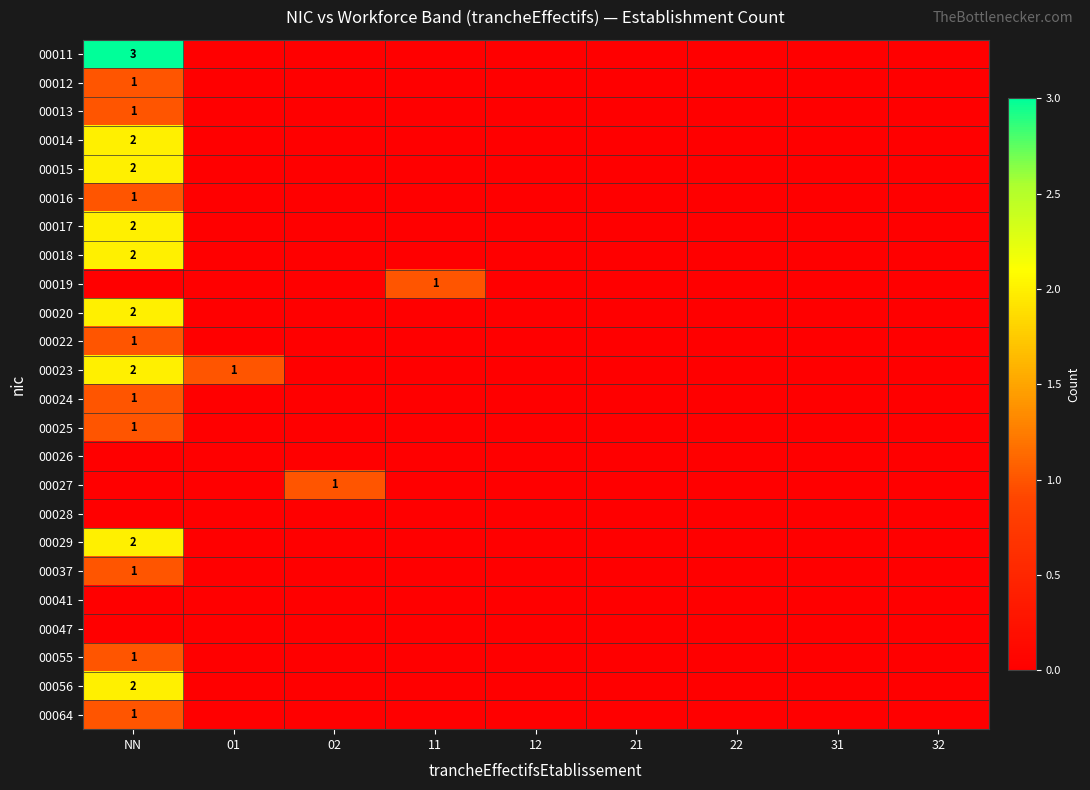

Is it true that 00024 equals 1 at NN?

True